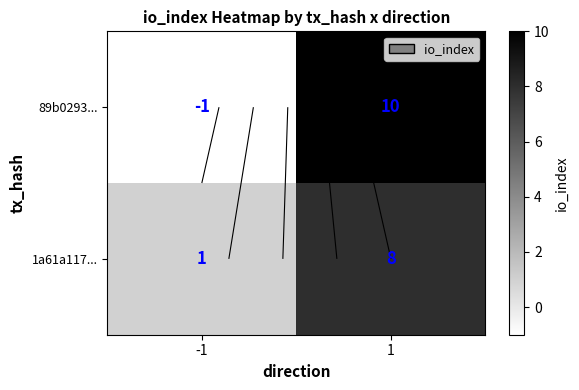

Which label corresponds to the smallest value in the chart?

-1